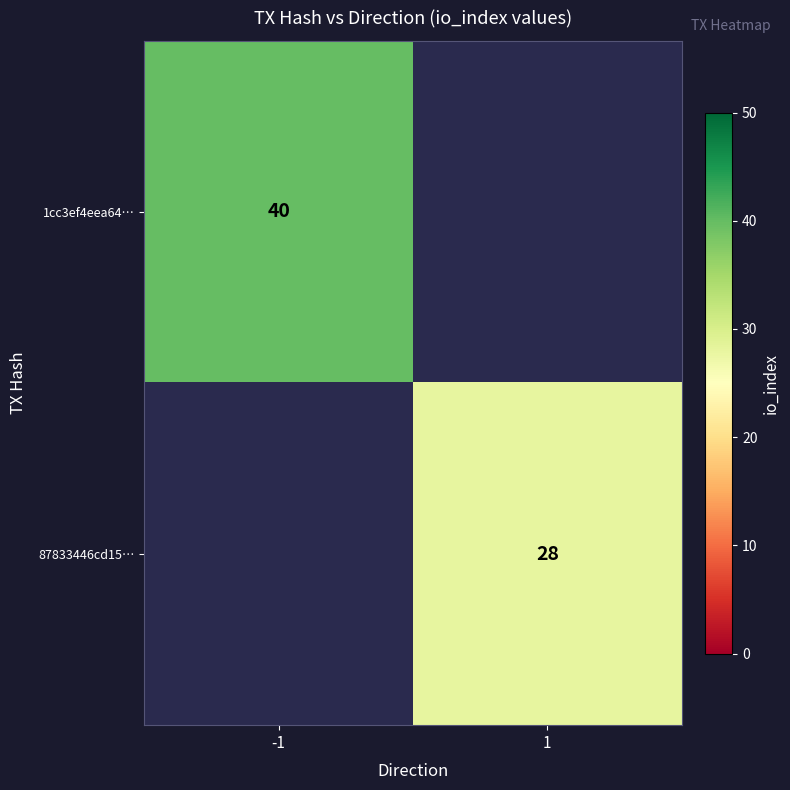

The 87833446cd15… series shows 9 at 1. True or false?

False